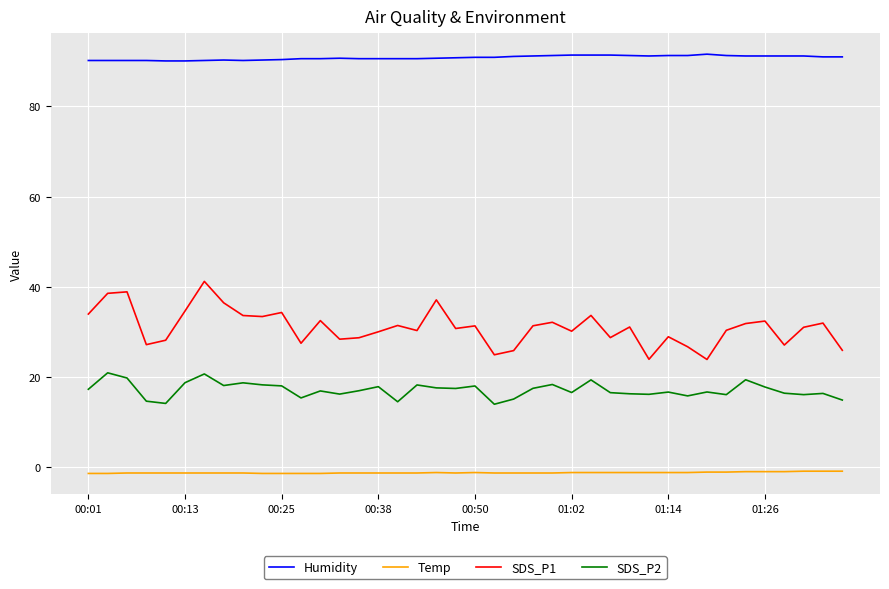

Is this an area chart (filled region under the line)?

No